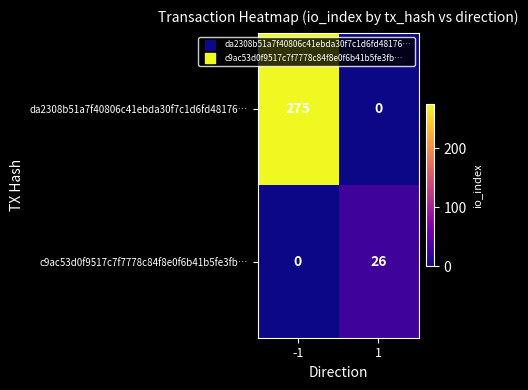

What is the spread (max minus min) of values at 1?

26